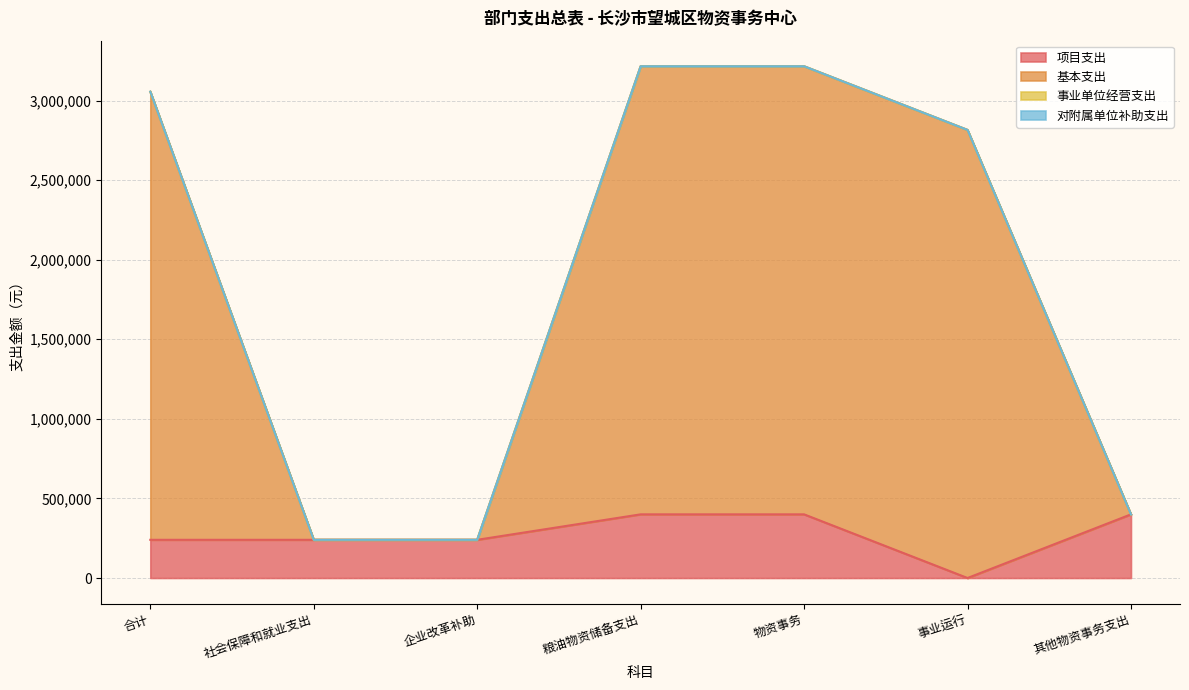

True or false: 项目支出 and 基本支出 intersect in this chart.

False